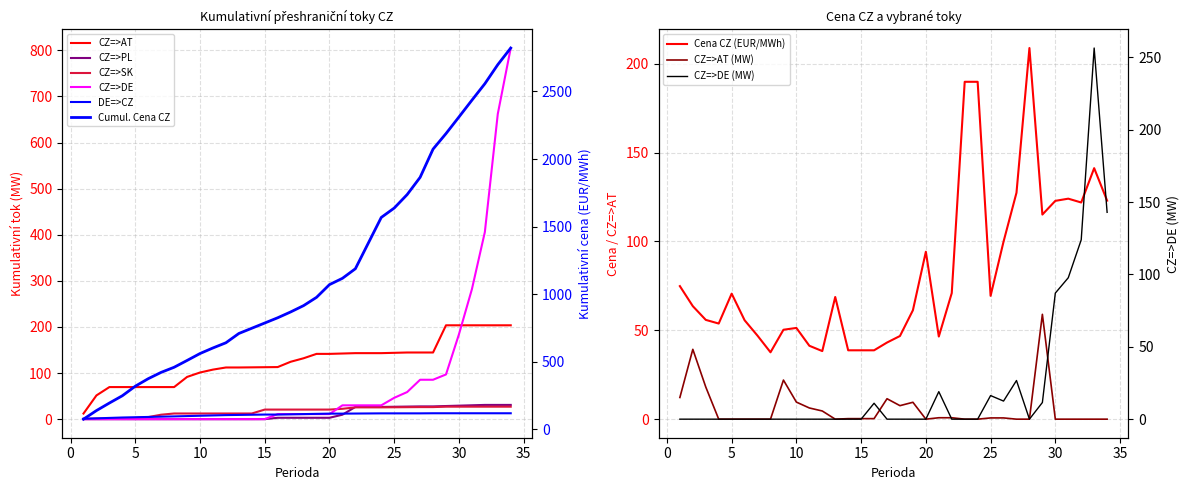

What is the difference between the maximum and second lowest values in the CZ=>AT series?

59.0